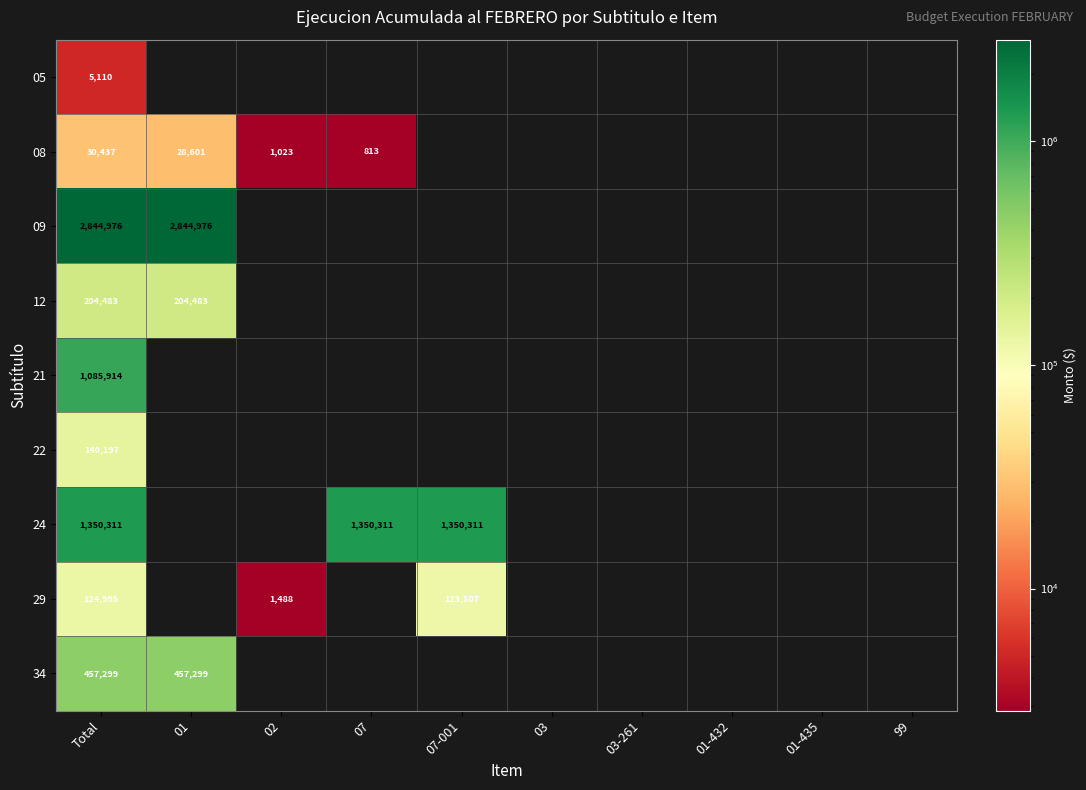

Is it true that 22 equals 140197 at Total?

True